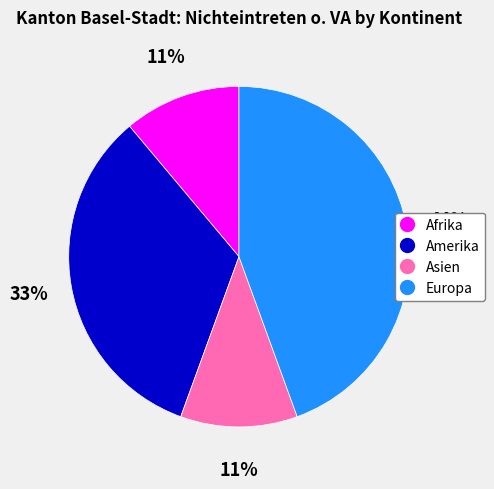

Which slice is the largest?

Europa